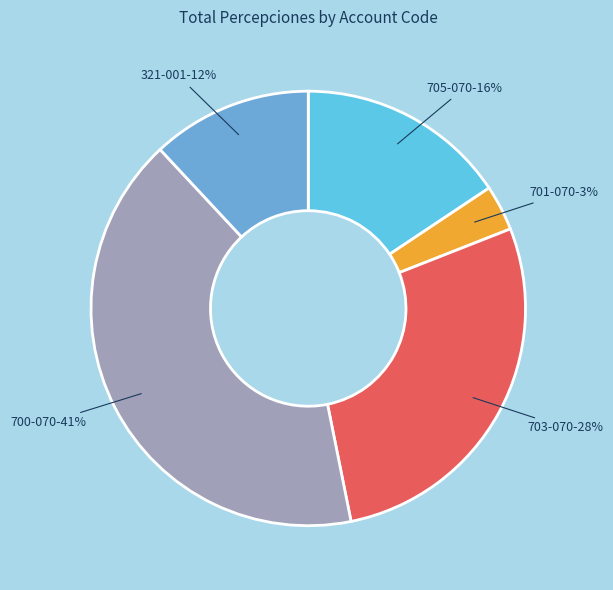

Is there a majority slice in this chart?

No